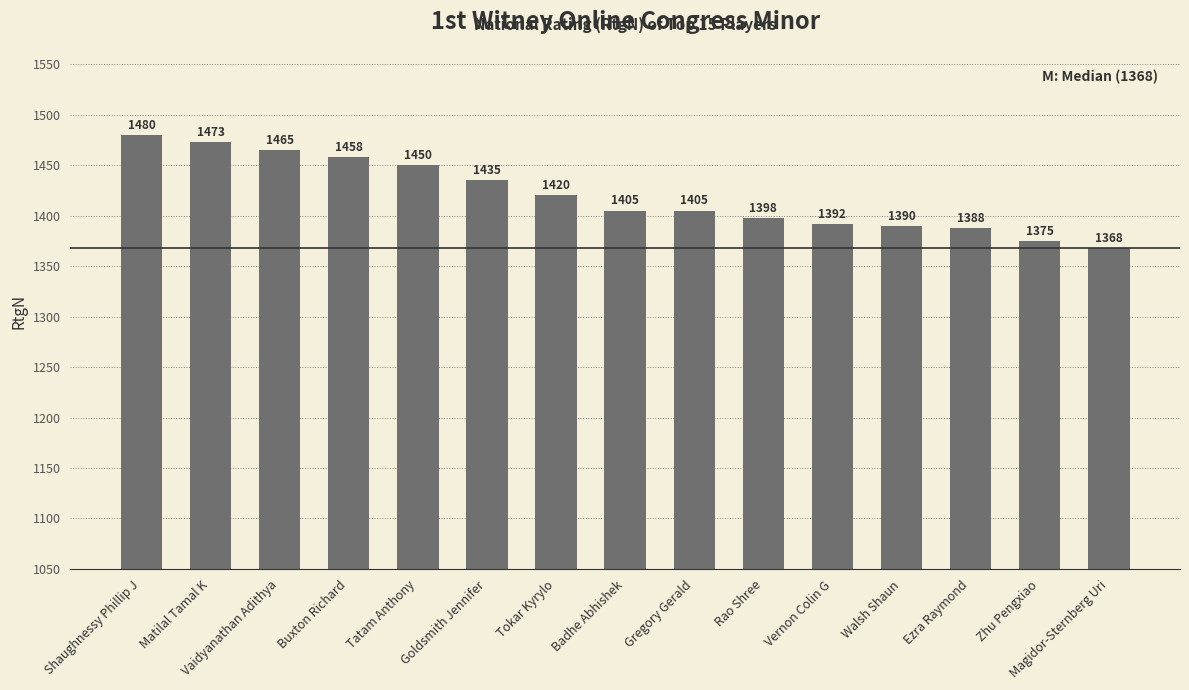

Read the value at Magidor-Sternberg Uri.

1368